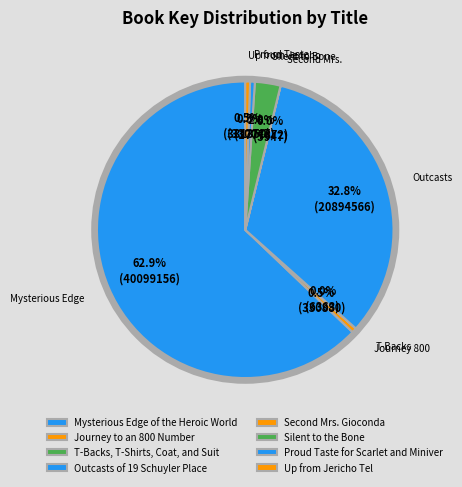

Does Silent to the Bone represent more than half of the total?

No